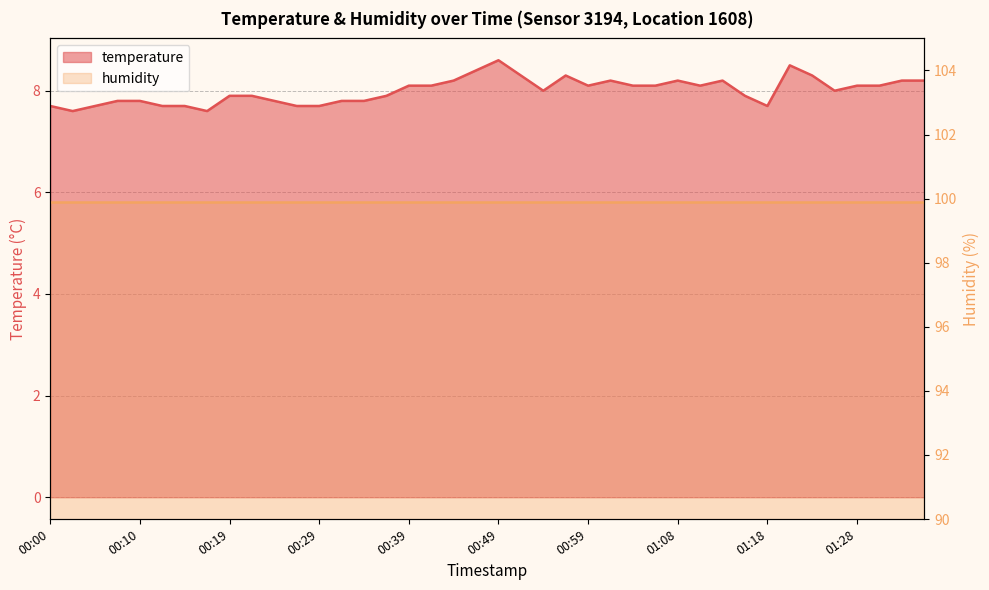

Between 01:28 and 00:34, which is larger?

01:28